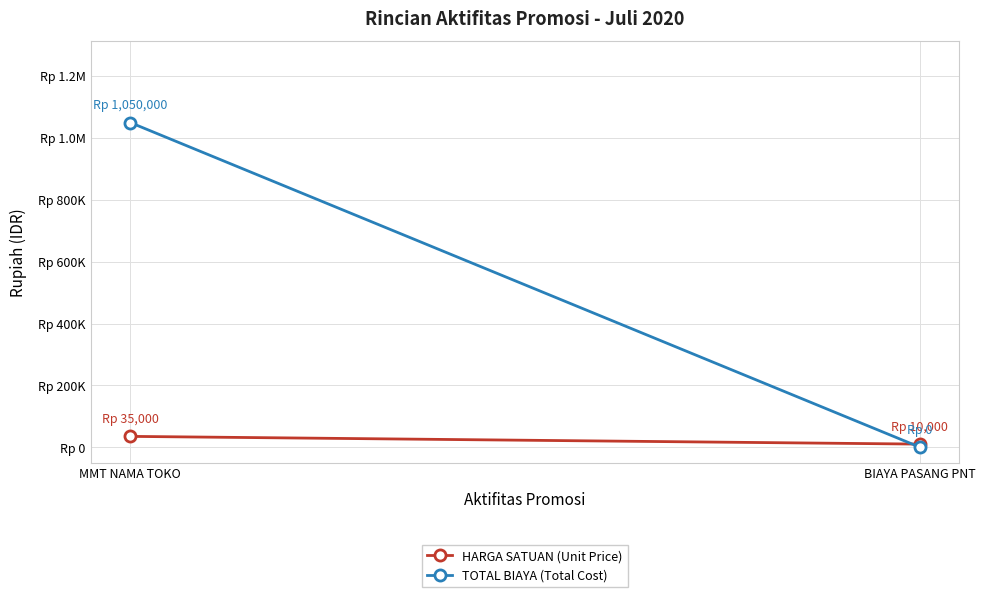

What is the difference between the maximum and minimum values in the TOTAL BIAYA (Total Cost) series?

1050000